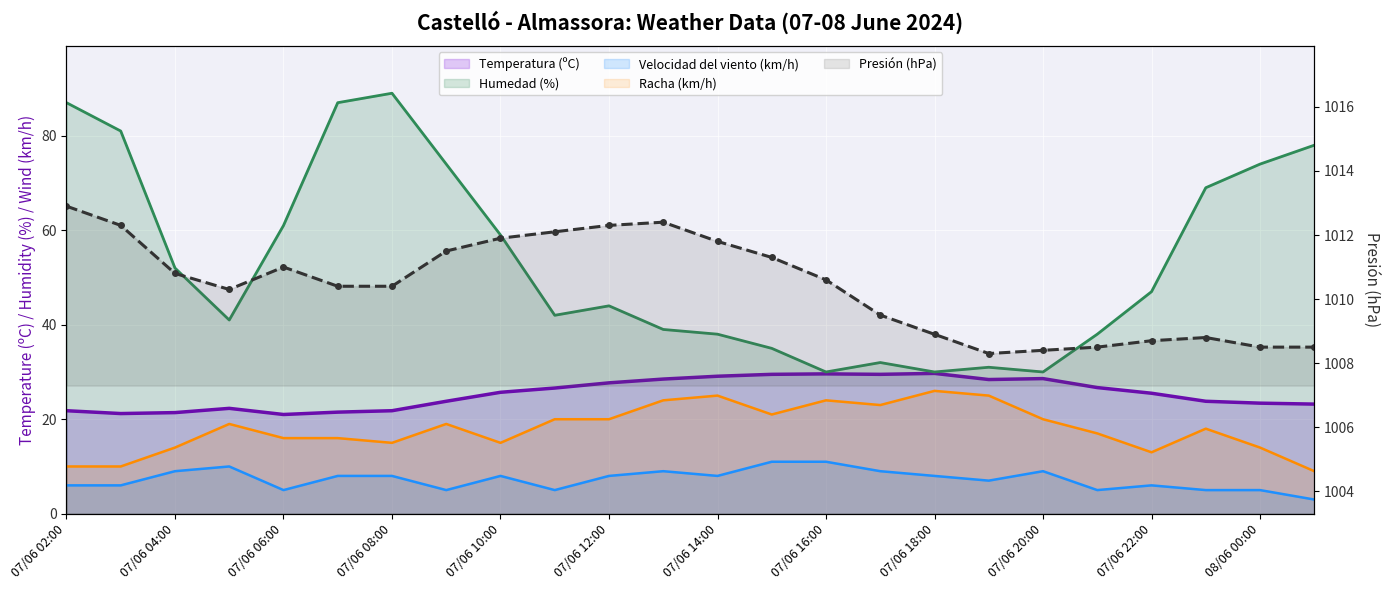

What is the minimum value for Presión (hPa)?

1008.3